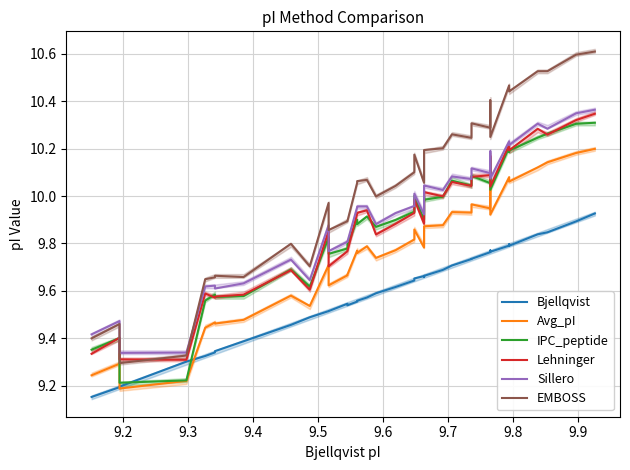

Which series has the largest range (max minus min)?

EMBOSS